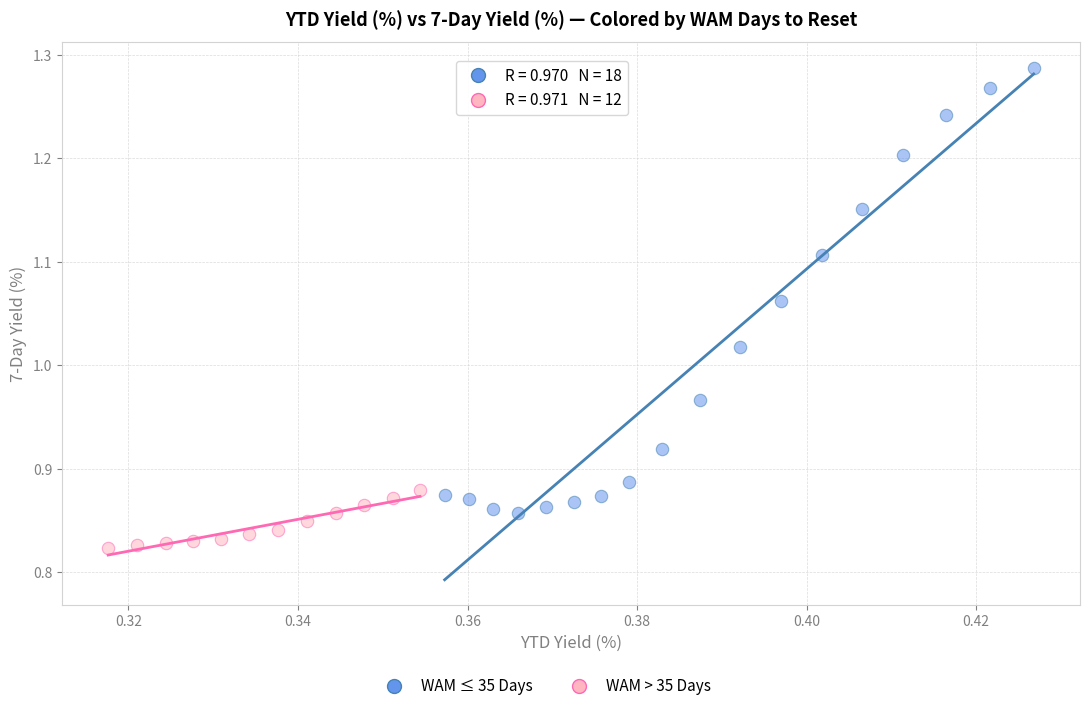

Which series contains the highest Y value?

WAM ≤ 35 Days